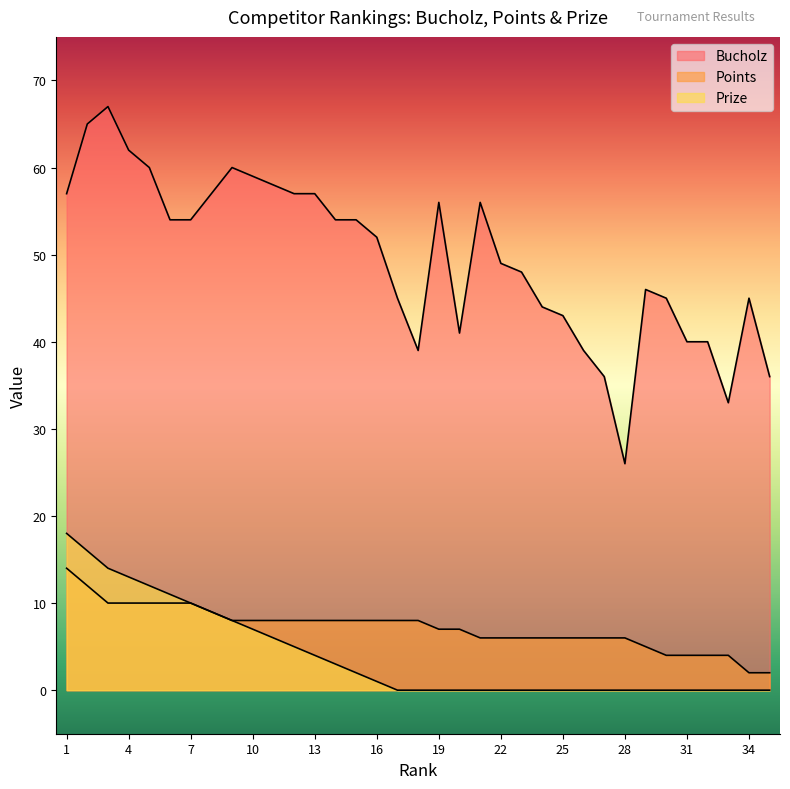

What is the difference between the maximum and second lowest values in the Prize series?

18